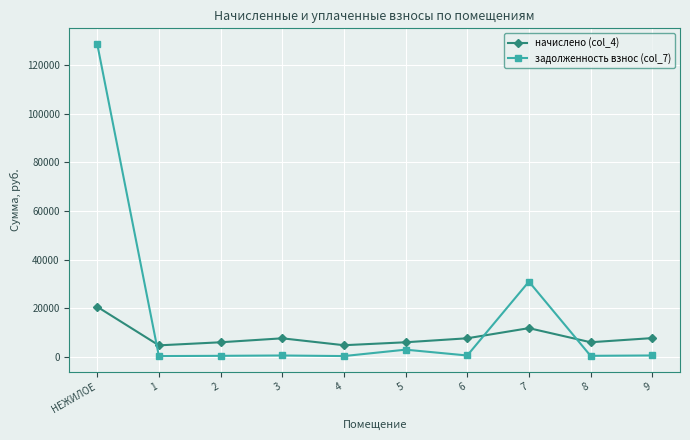

Which series has the largest range (max minus min)?

задолженность взнос (col_7)